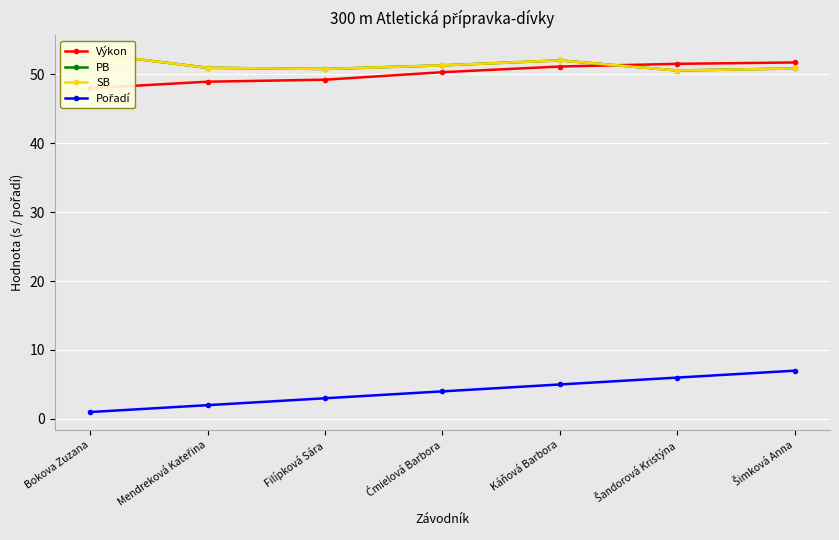

True or false: Výkon and Pořadí intersect in this chart.

False